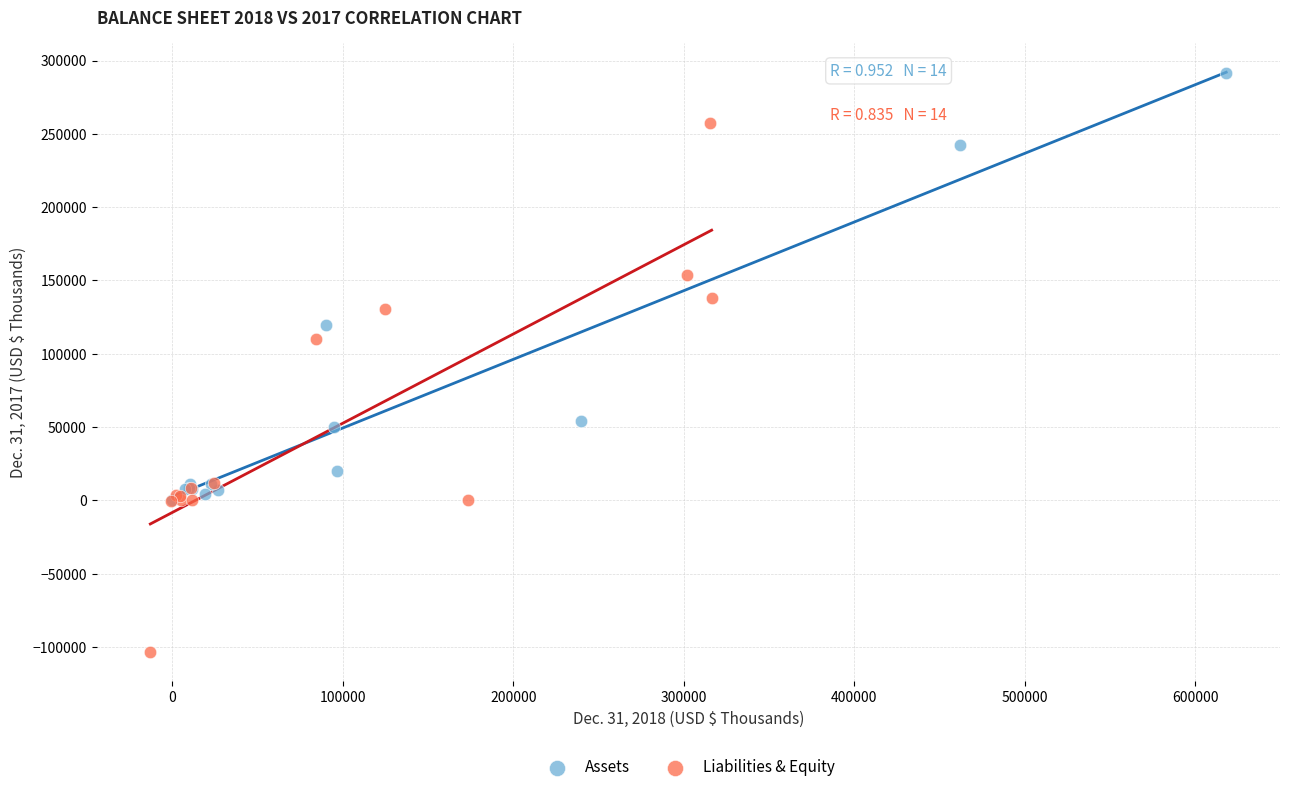

Which series contains the lowest Y value?

Liabilities & Equity